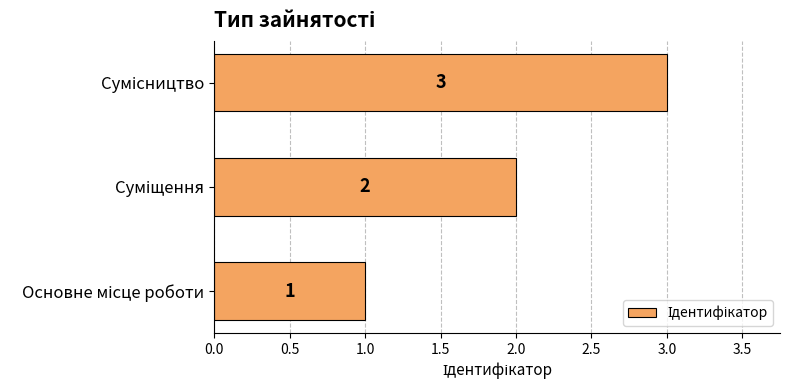

What is the sum of all values?

6